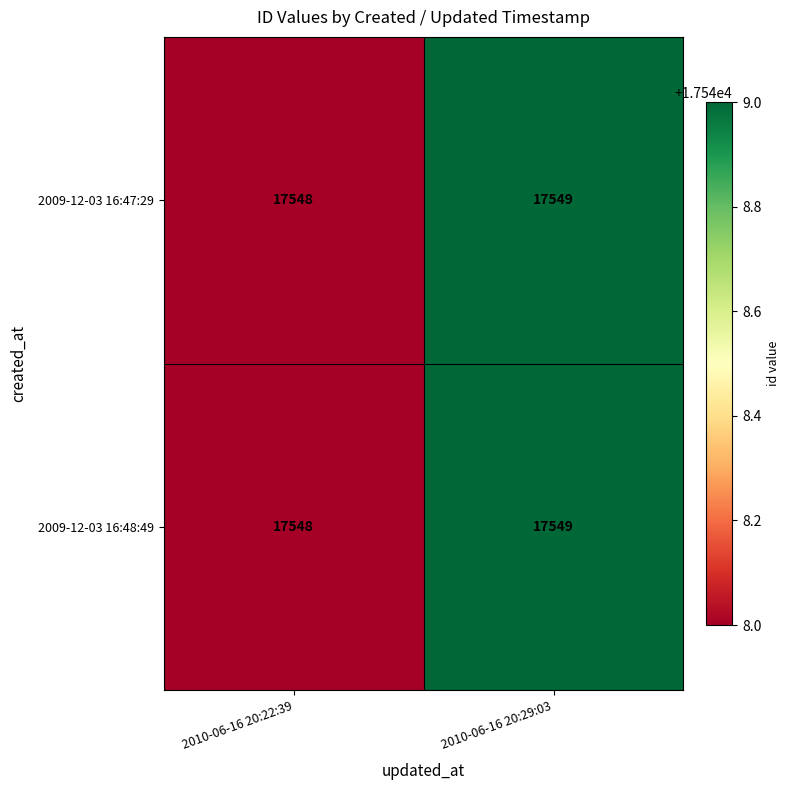

What is the sum of all 2009-12-03 16:48:49 values?

35097